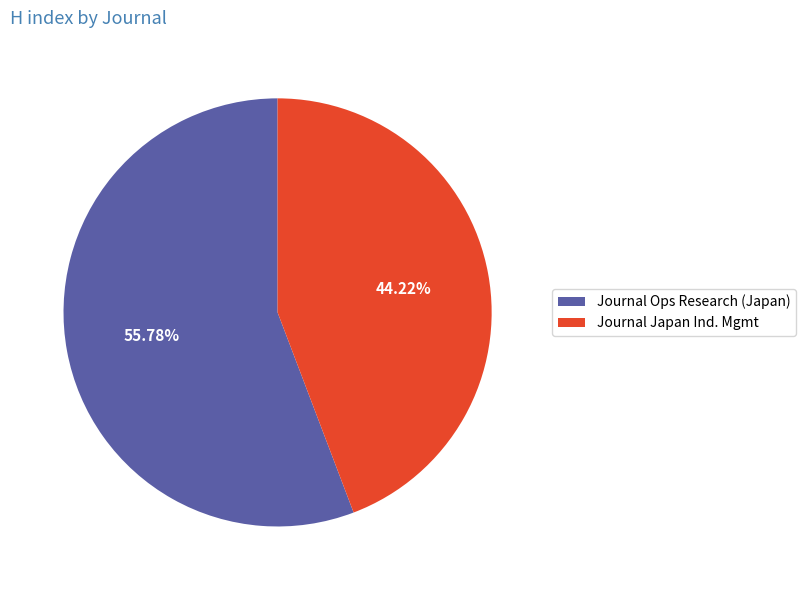

Combined, do Journal Japan Ind. Mgmt and Journal Ops Research (Japan) account for over 50%?

Yes